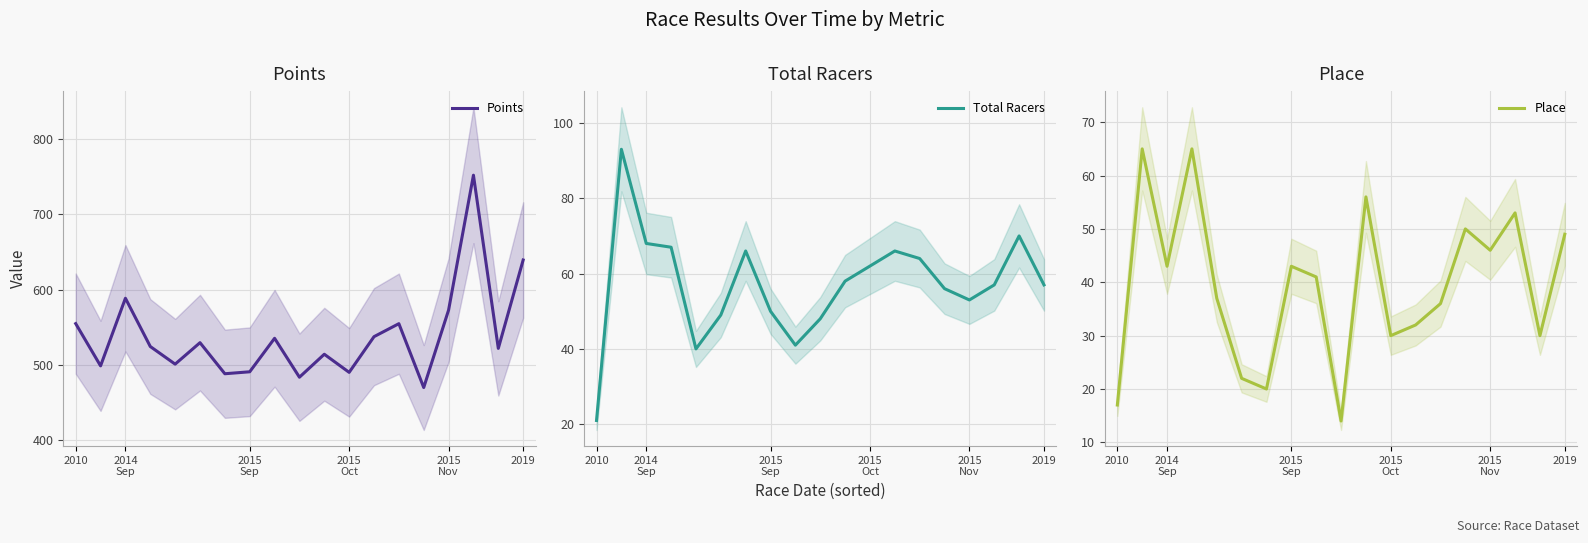

True or false: Total Racers and Points intersect in this chart.

False